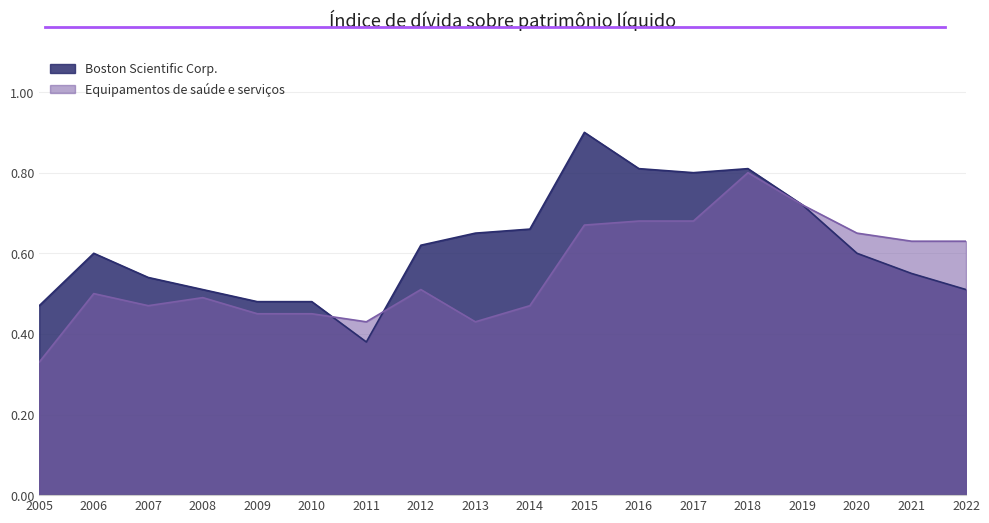

Where is the first local maximum for Boston Scientific Corp.?

2006